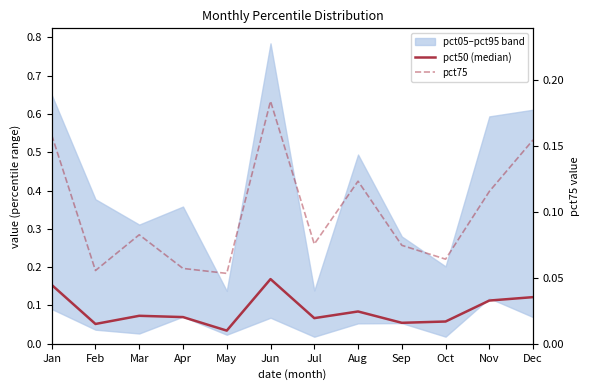

True or false: pct50 (median) and pct75 intersect in this chart.

True